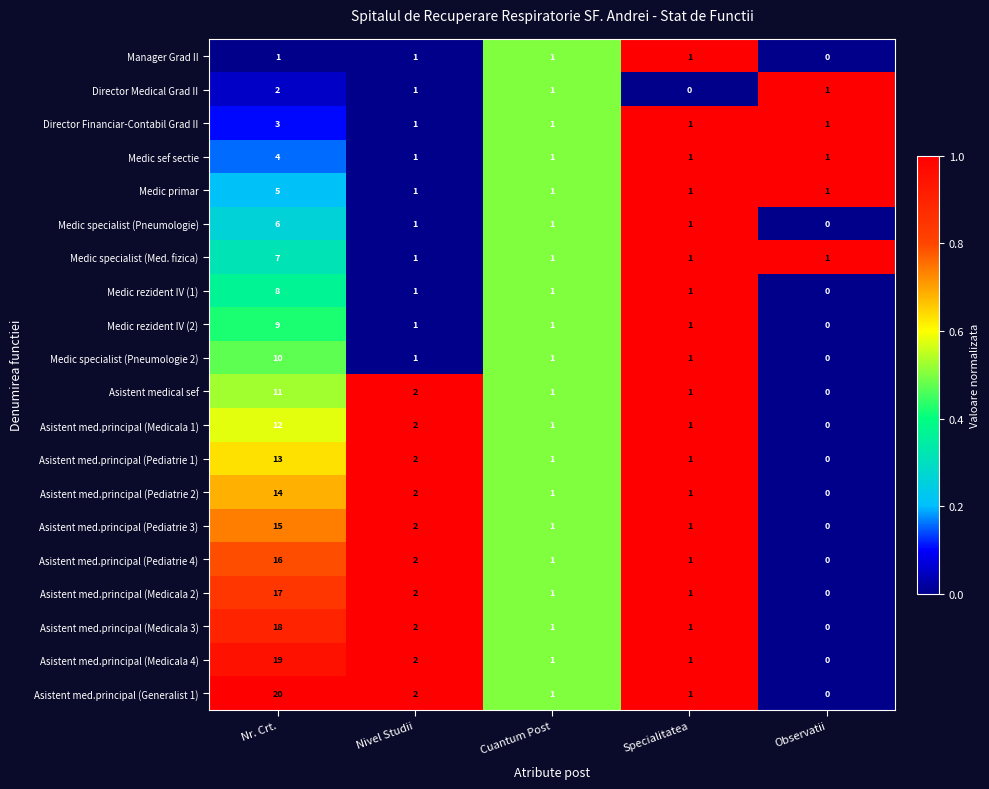

Where is Manager Grad II nearest to the value 0?

Observatii